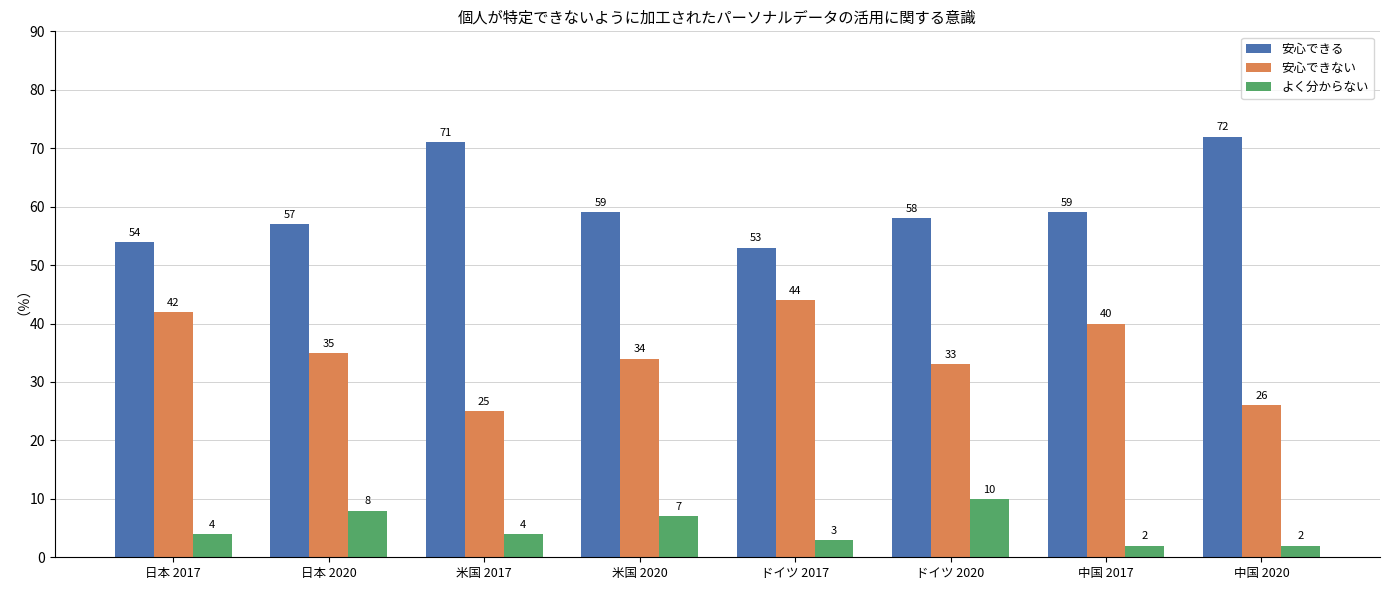

Where is よく分からない nearest to the value 6?

米国 2020